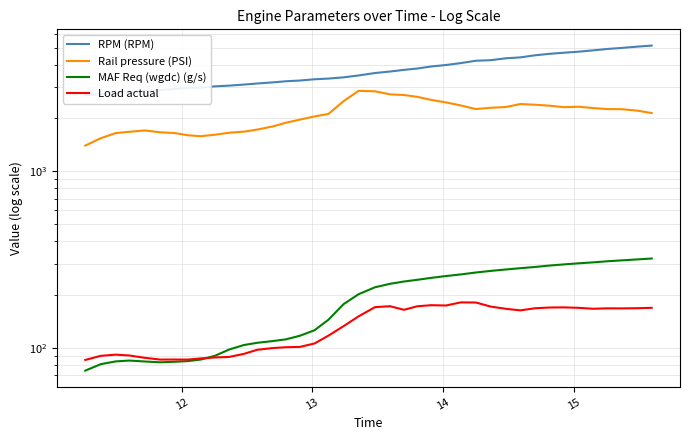

Is it true that Load actual equals 245.3 at 21?

False